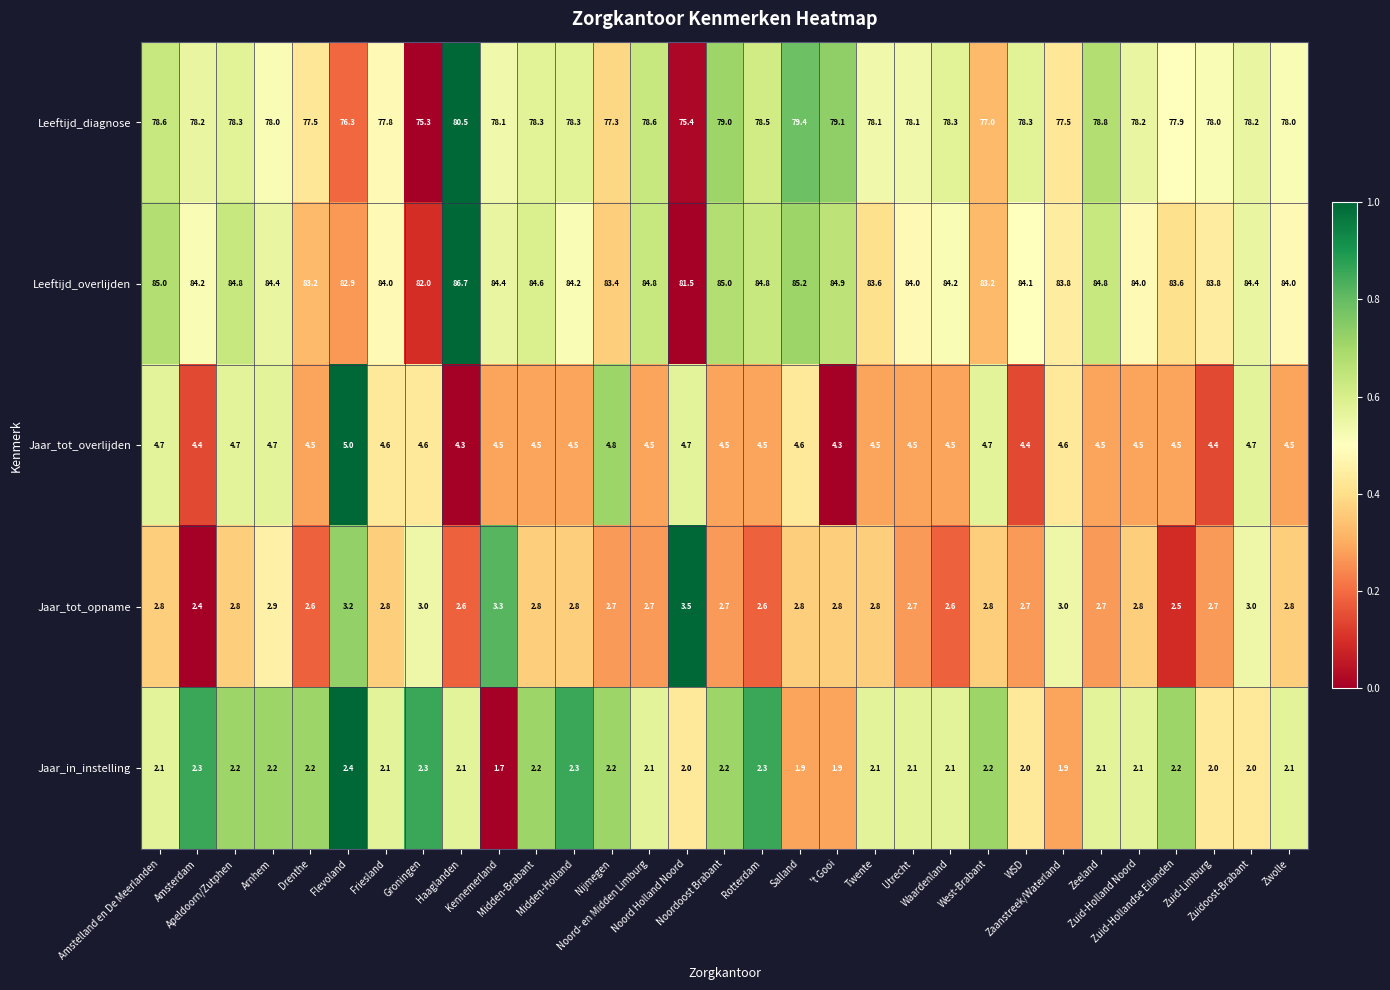

What is the minimum value for Jaar_tot_overlijden?

4.3